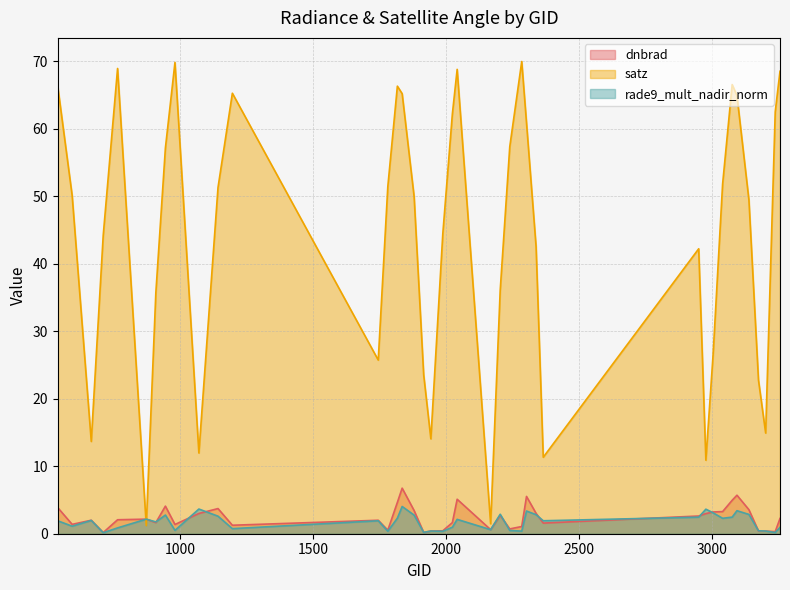

What is the sum of the rade9_mult_nadir_norm values at 3140 and 1781?

3.2